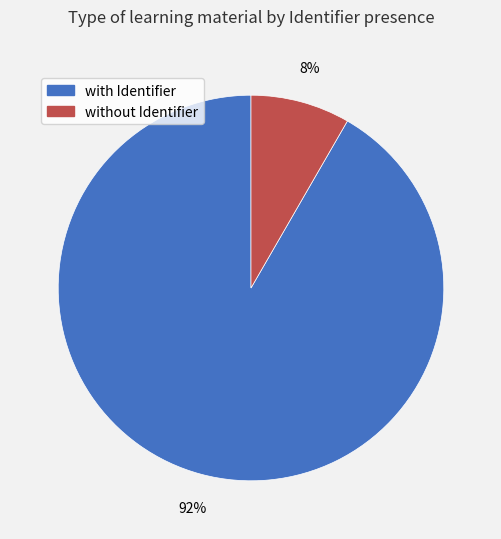

Is there a majority slice in this chart?

Yes